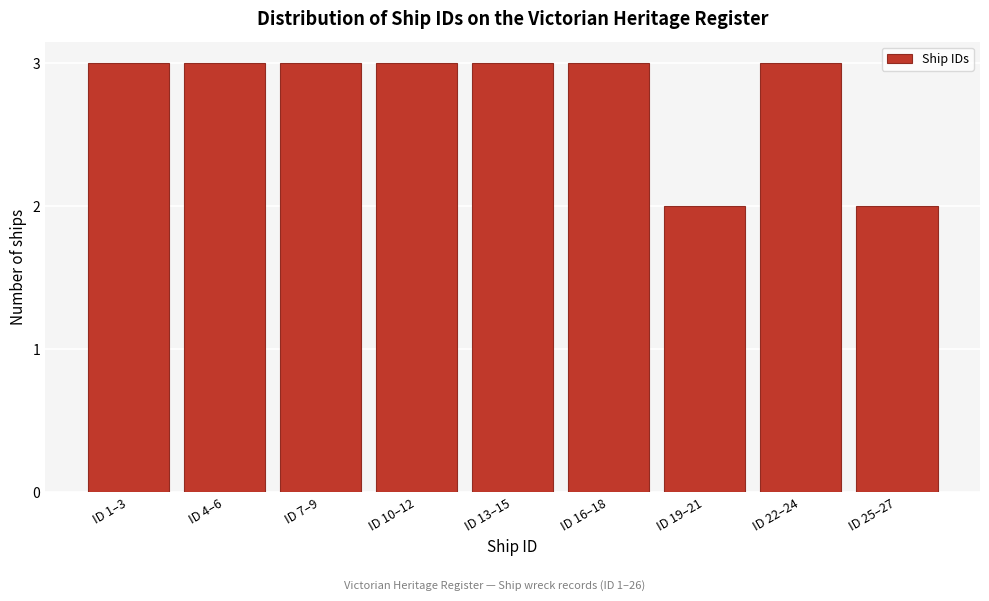

Reading left to right, what are all the values shown in this chart?

3	3	3	3	3	3	2	3	2